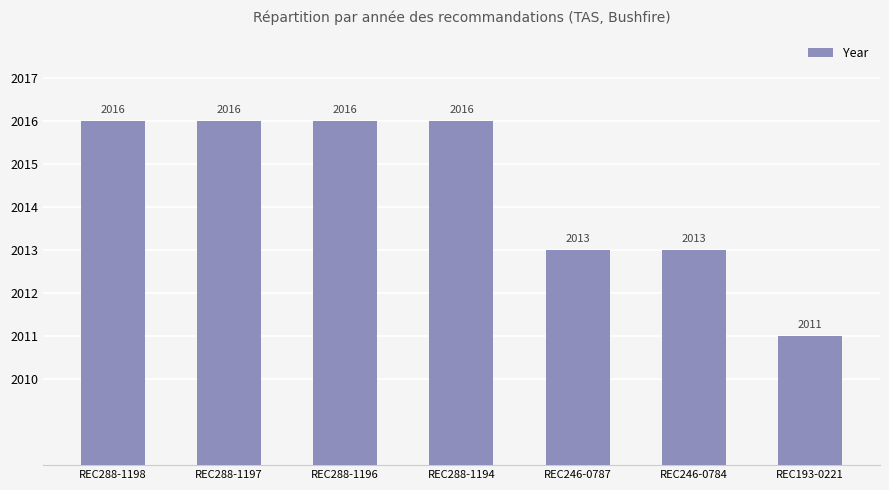

Reading left to right, extract all data points from this chart.

REC288-1198=2016	REC288-1197=2016	REC288-1196=2016	REC288-1194=2016	REC246-0787=2013	REC246-0784=2013	REC193-0221=2011